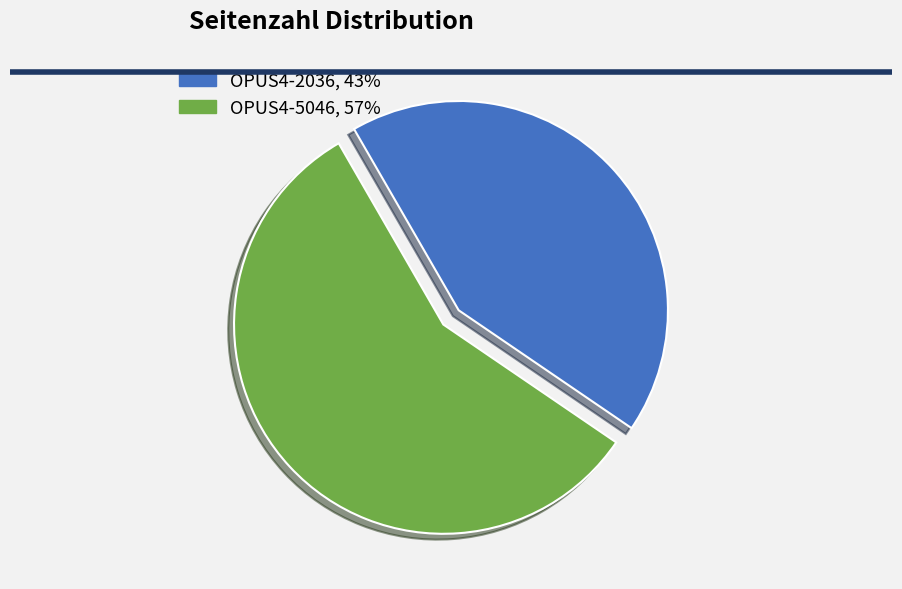

Count the number of slices in the pie.

2